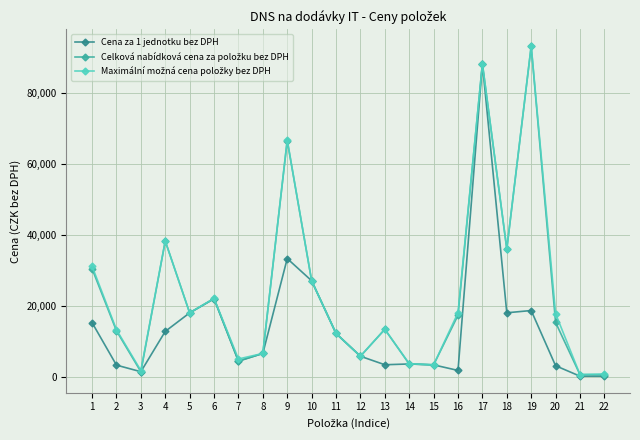

True or false: Cena za 1 jednotku bez DPH has more than 1 interior local peaks.

True